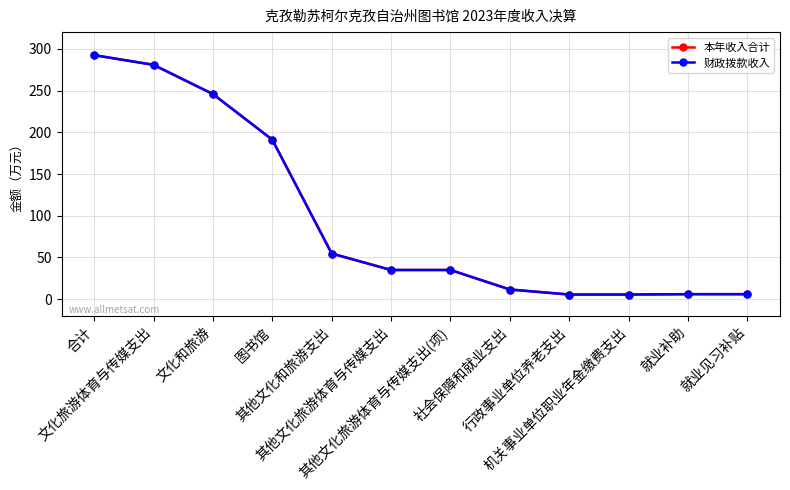

Is this an area chart (filled region under the line)?

No